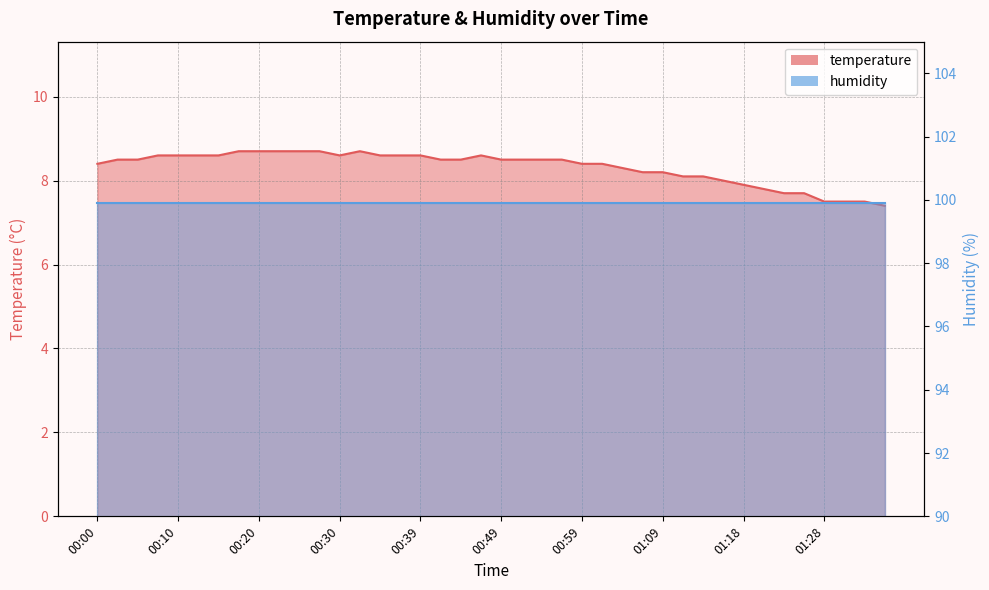

What is the difference between the maximum and second lowest values?

1.2